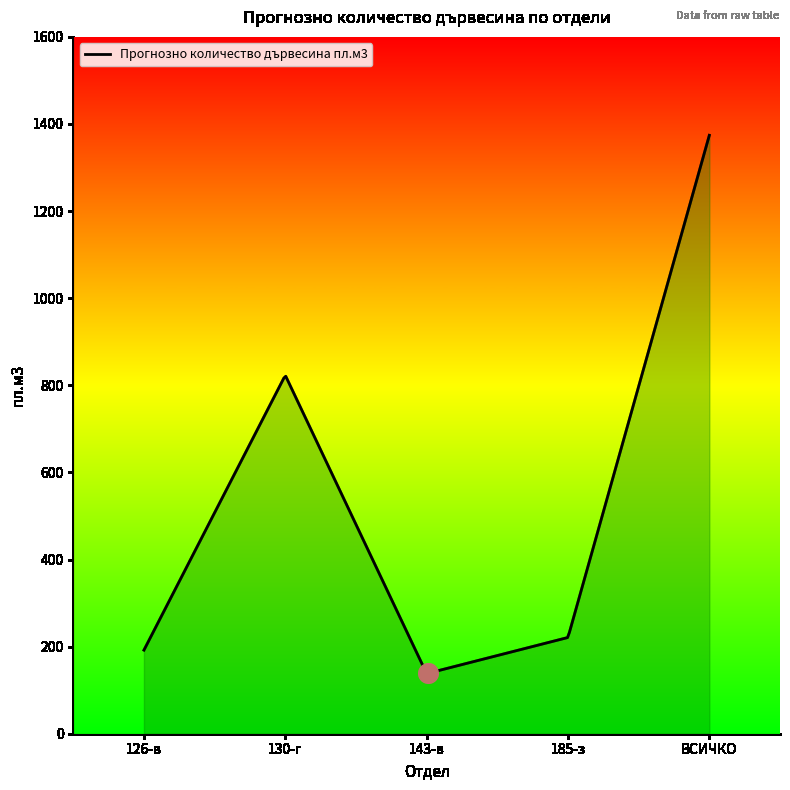

What is the smallest value displayed?

138.6